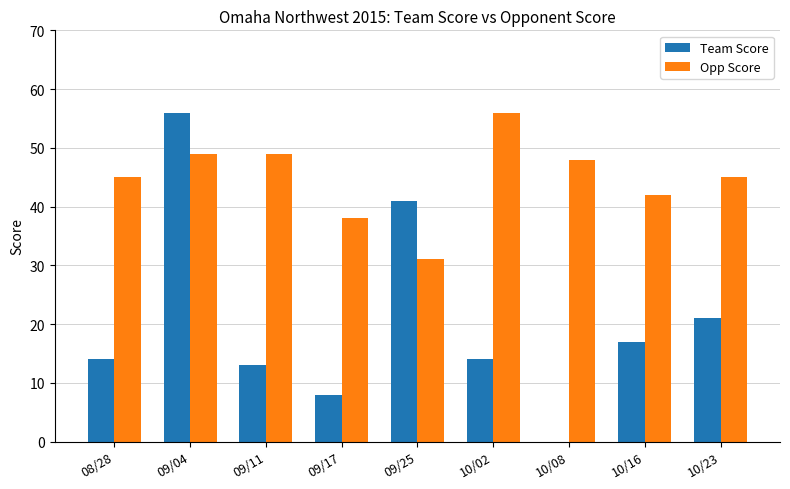

Reading left to right, what are all the values shown in this chart?

Team Score: 14	56	13	8	41	14	0	17	21
Opp Score: 45	49	49	38	31	56	48	42	45